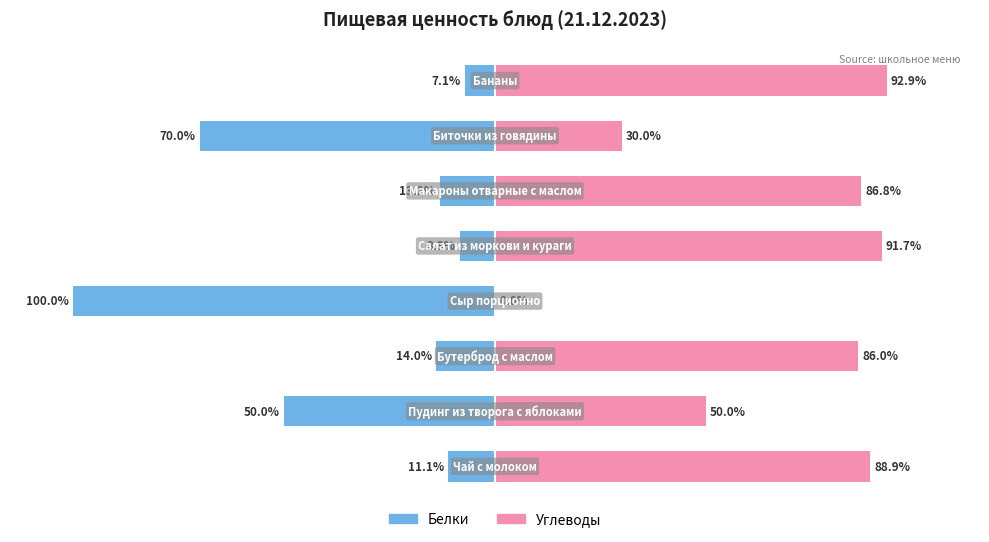

How many categories are shown in the chart?

8